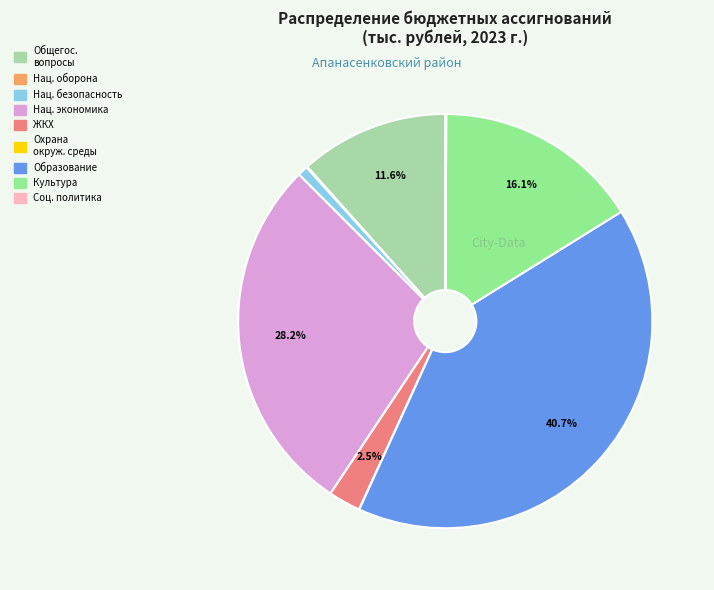

Does any single category account for the majority?

No